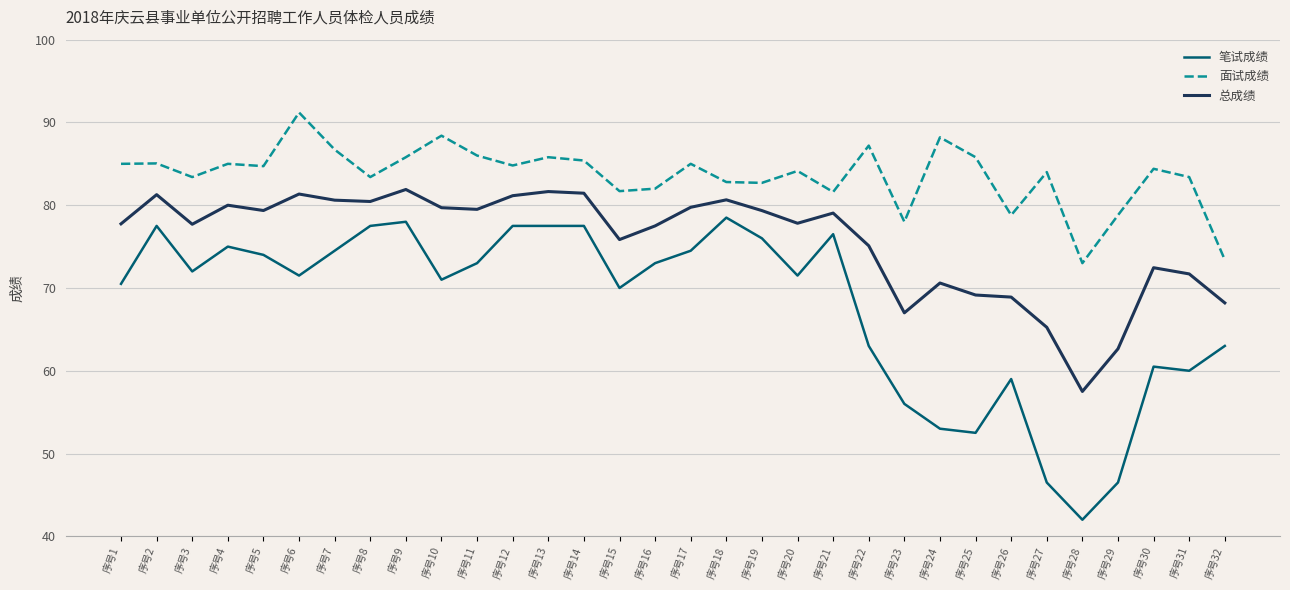

What are all the series names shown in the legend?

笔试成绩, 面试成绩, 总成绩